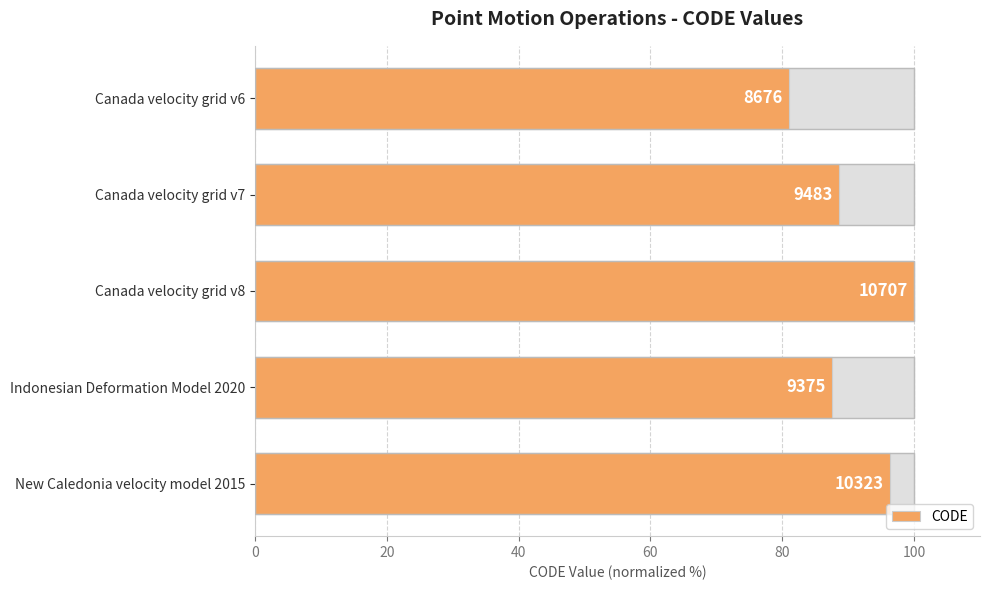

Reading right to left, transcribe all the data shown in this chart.

96.4	87.6	100.0	88.6	81.0